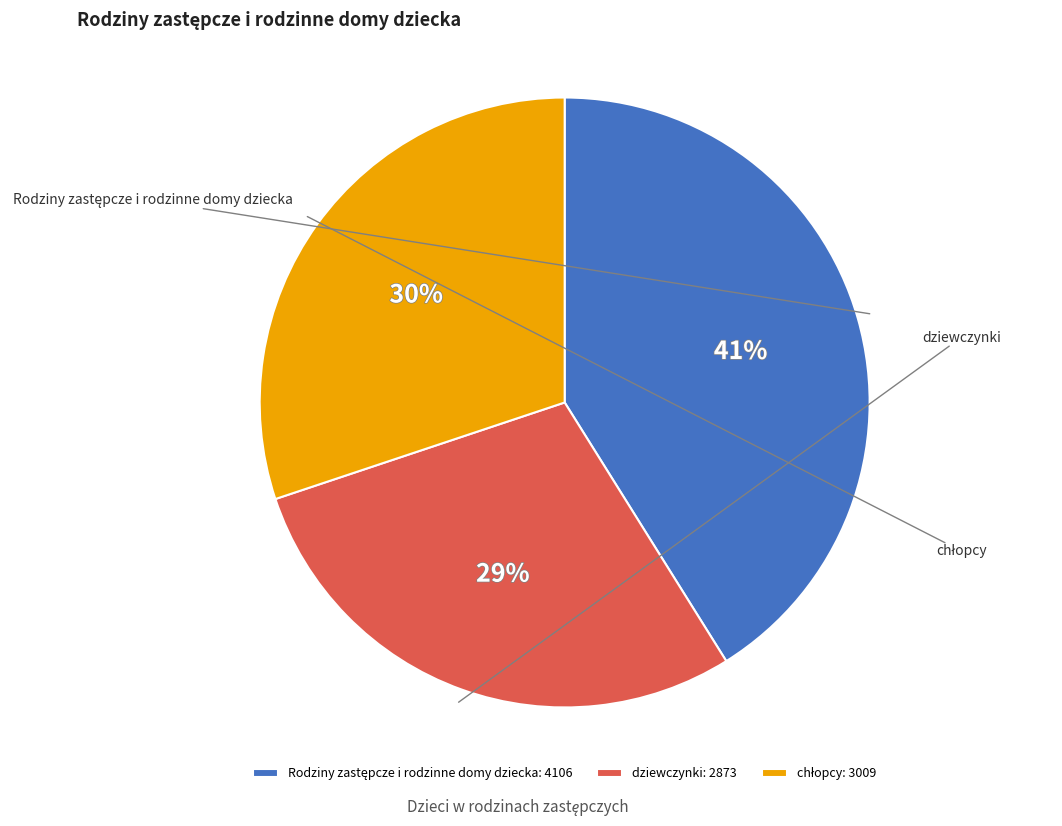

What percentage do Rodziny zastępcze i rodzinne domy dziecka and chłopcy together represent?

71.2%